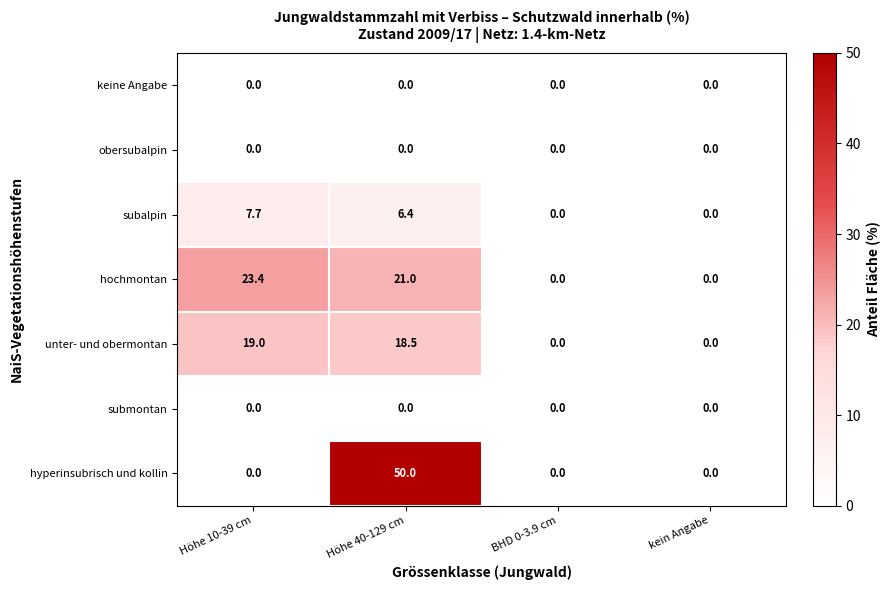

What is the difference between the maximum and minimum values in the subalpin series?

7.7